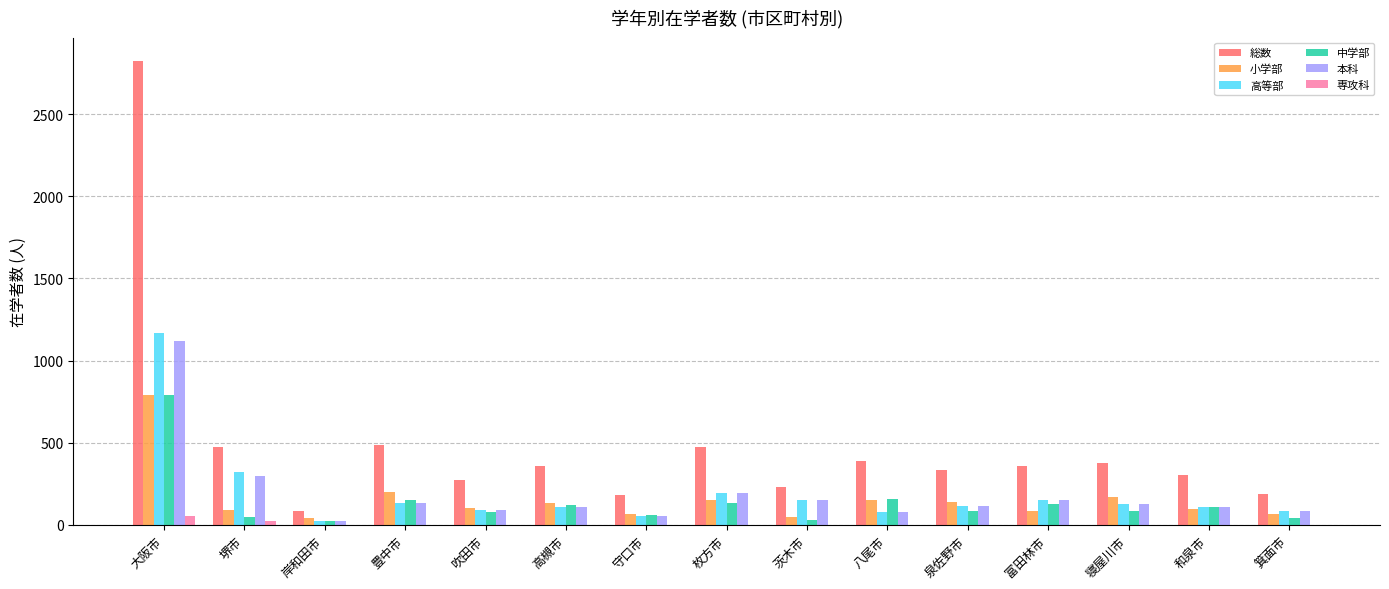

The value of 中学部 at 枚方市 is 133. True or false?

True